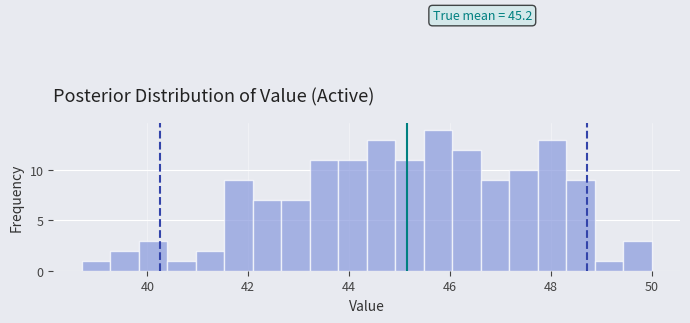

Read against the x-axis, roughly where is the centre of the tallest bar?

45.8